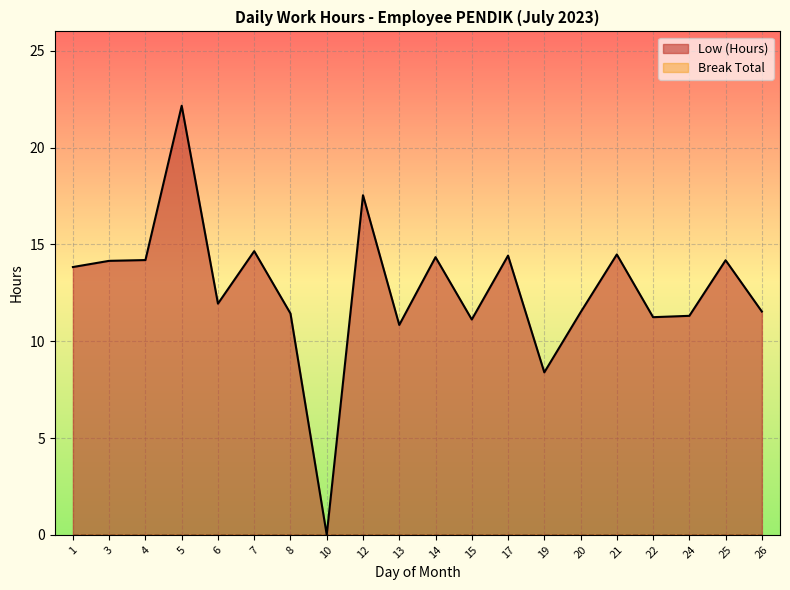

What is the maximum value shown in the chart?

22.2